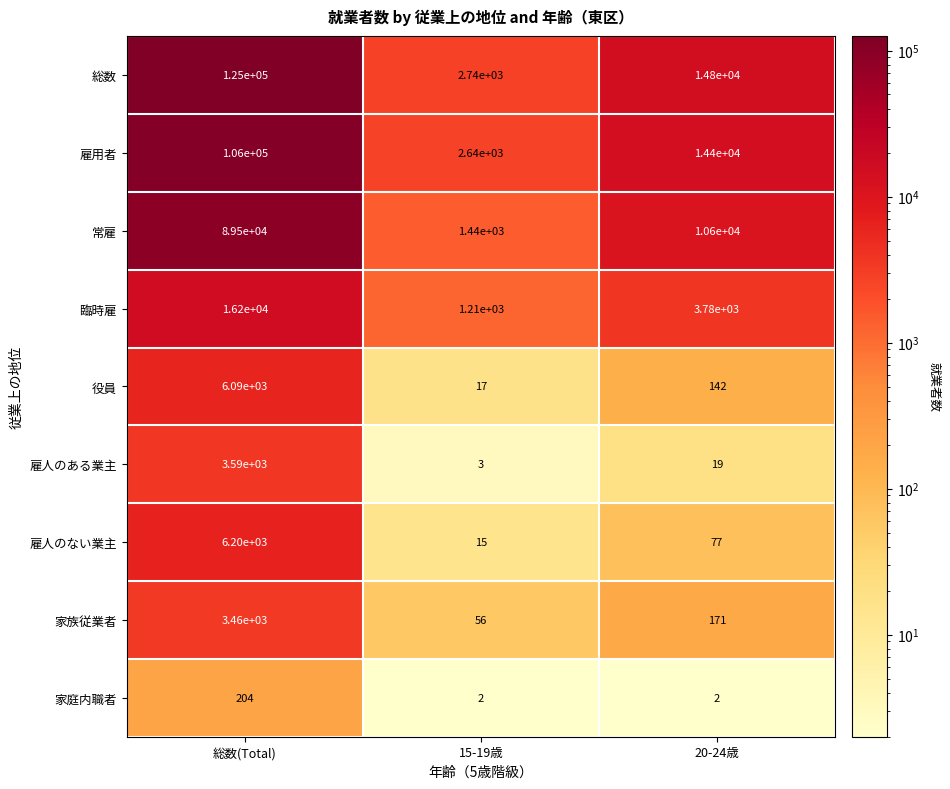

Rank the series by their maximum value, from highest to lowest.

総数, 雇用者, 常雇, 臨時雇, 雇人のない業主, 役員, 雇人のある業主, 家族従業者, 家庭内職者